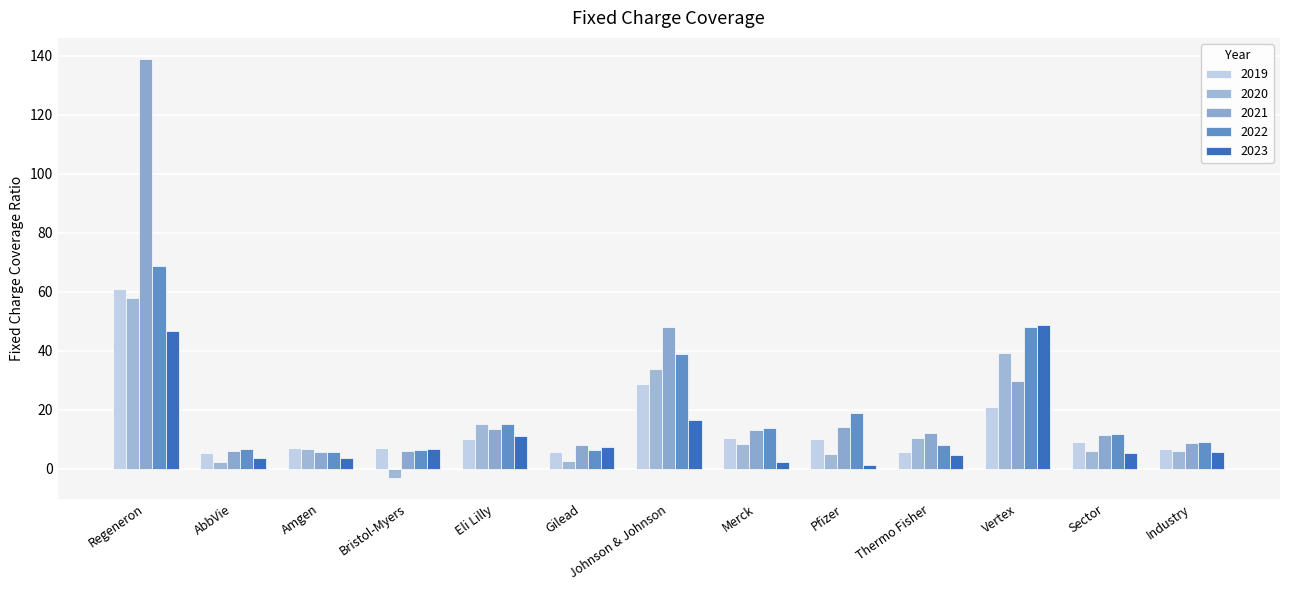

What is the label of the 6th bar from the left?

Gilead